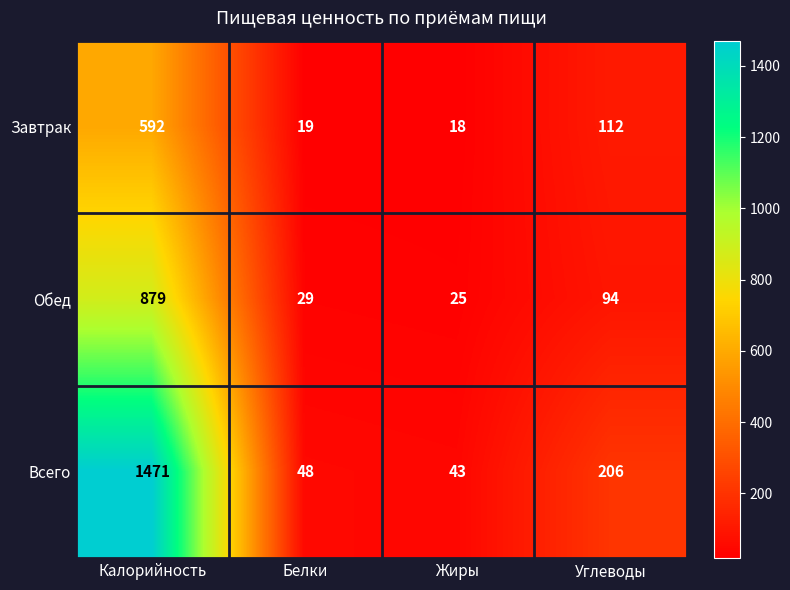

Which label corresponds to the largest value in the chart?

Калорийность